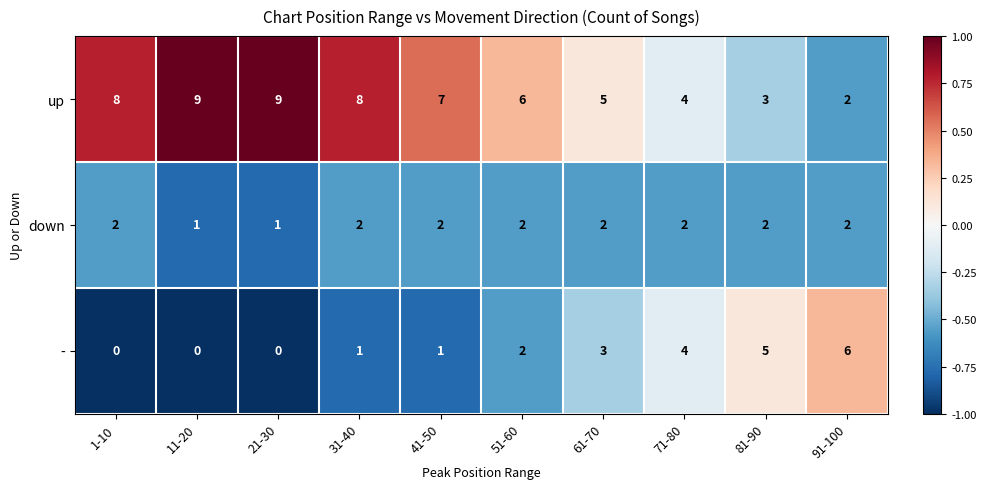

What is the sum of all up values?

61